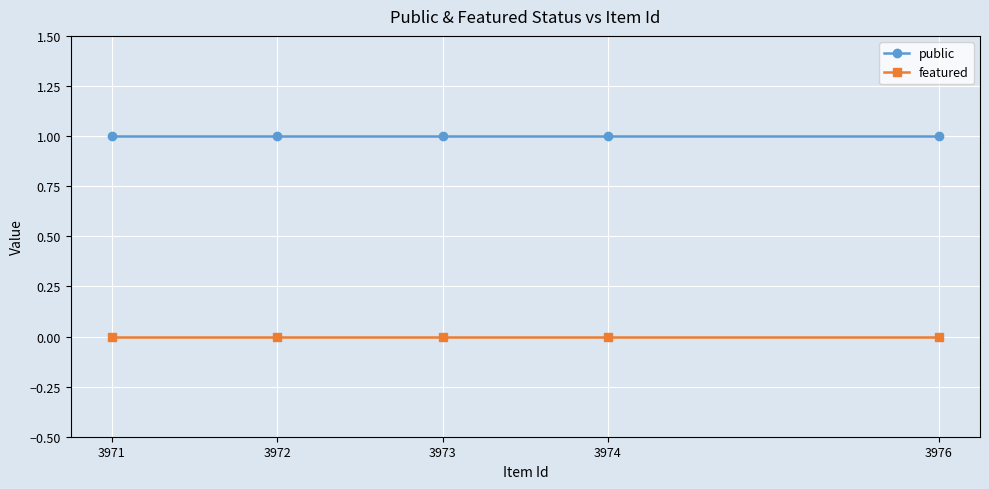

Rank the series by their maximum value, from lowest to highest.

featured, public